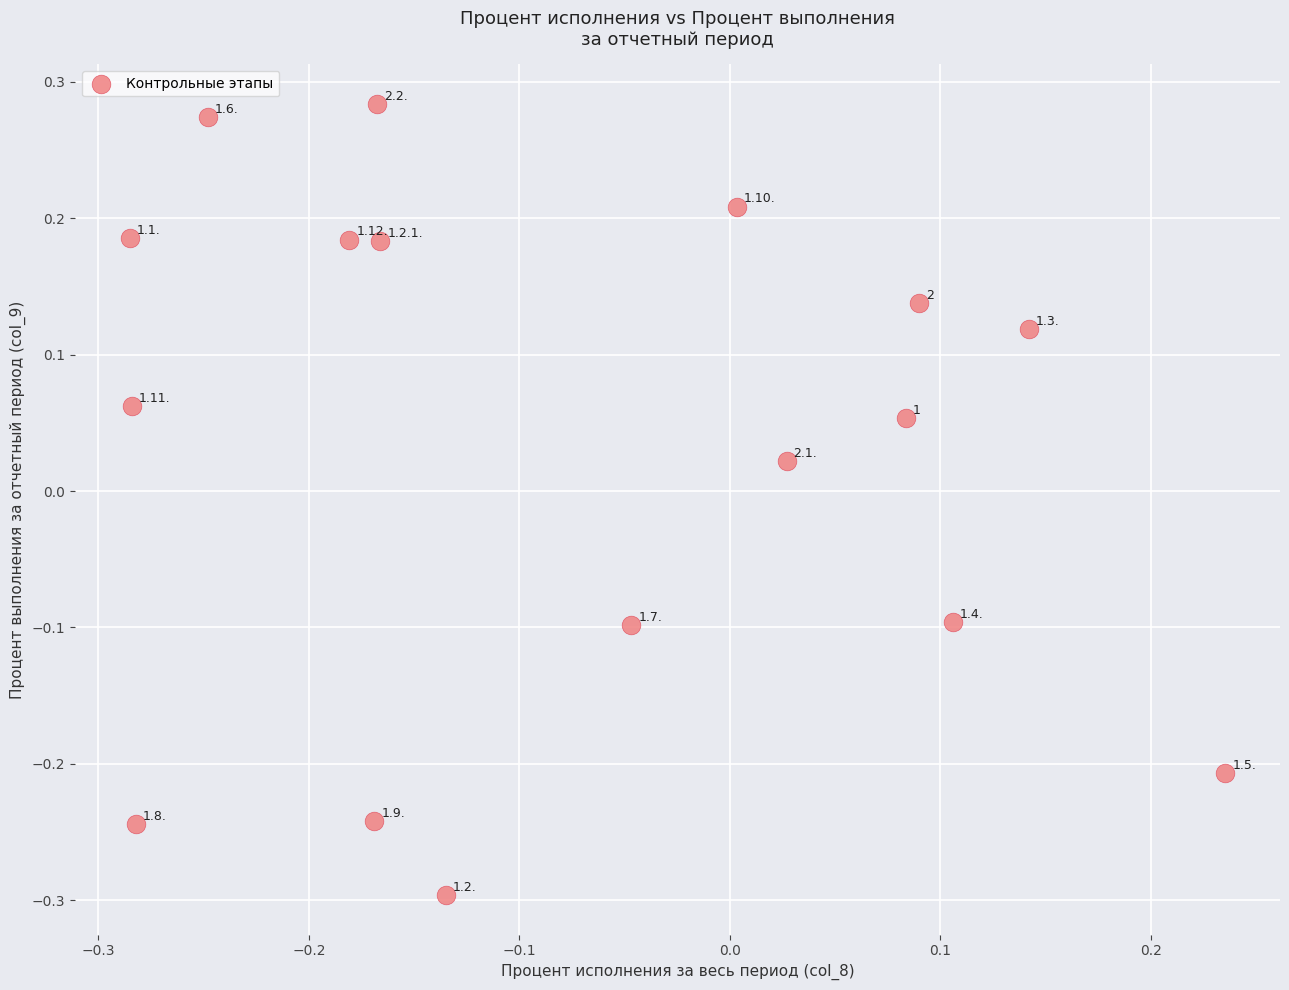

What is the range of Y values (max minus min)?

0.6